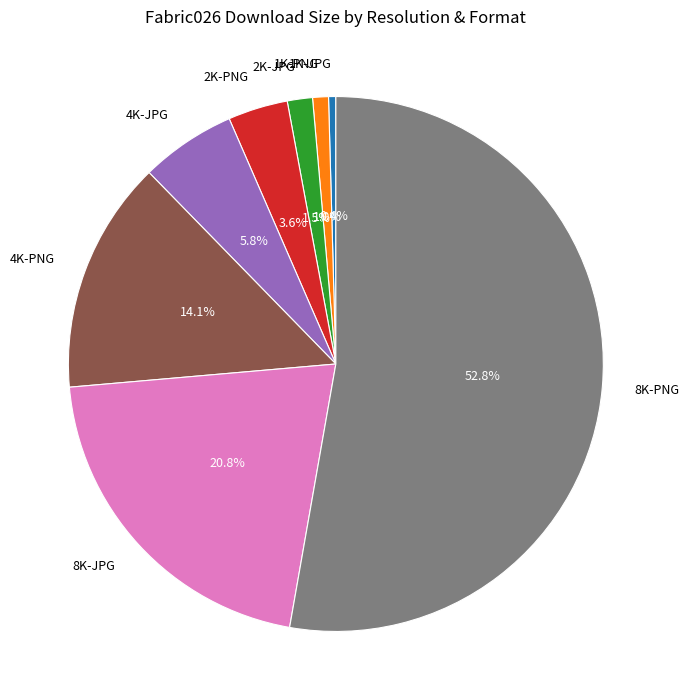

To the nearest percent, what is the difference between the 8K-JPG and 2K-PNG slice percentages?

17%